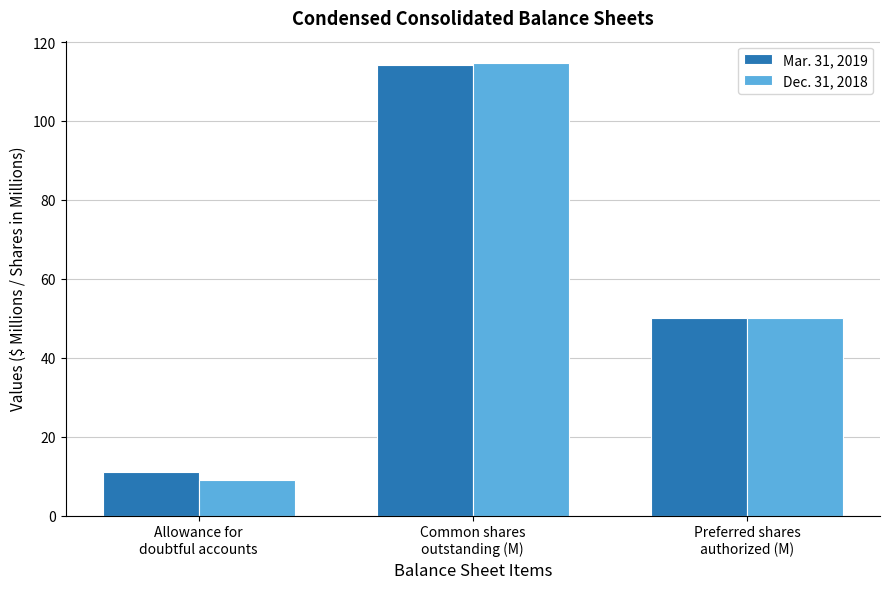

At how many categories does at least one series exceed 27?

2